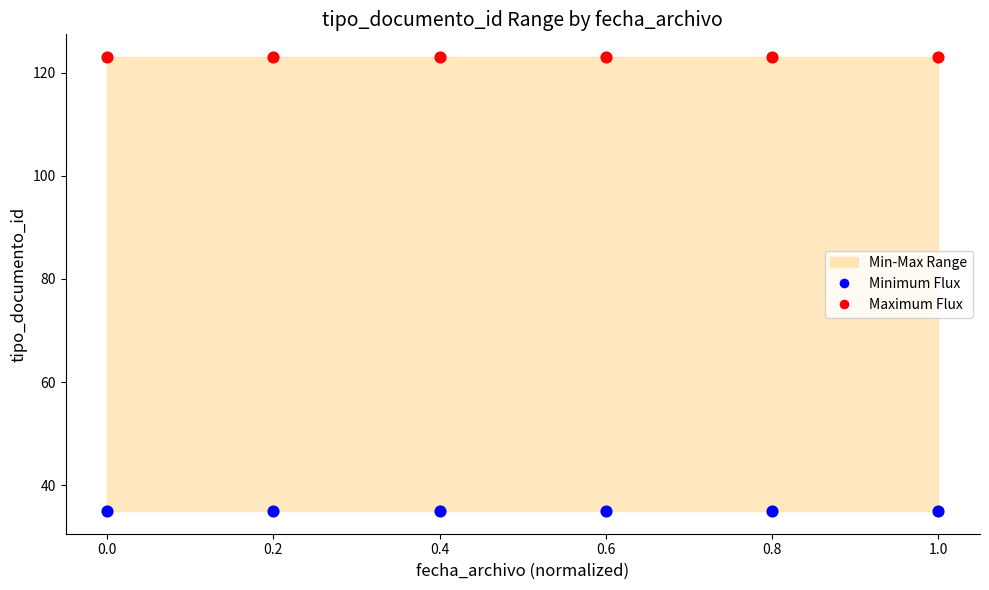

Which series reaches the minimum Y coordinate?

Minimum Flux